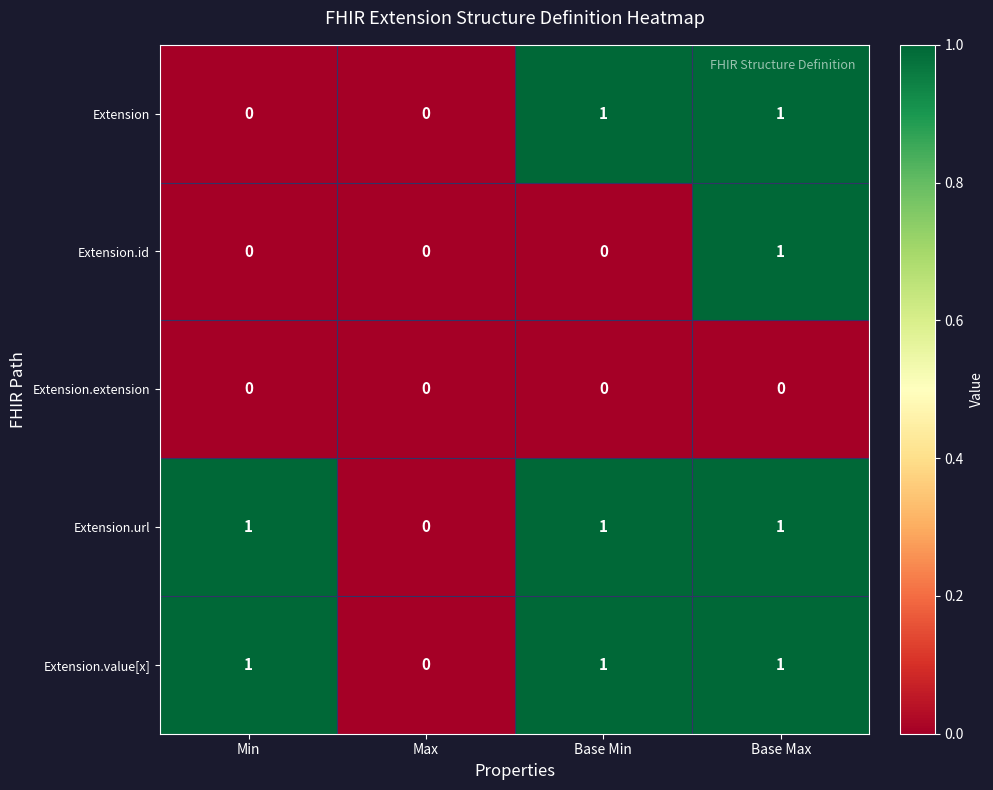

What is the total value across all series at Base Min?

3